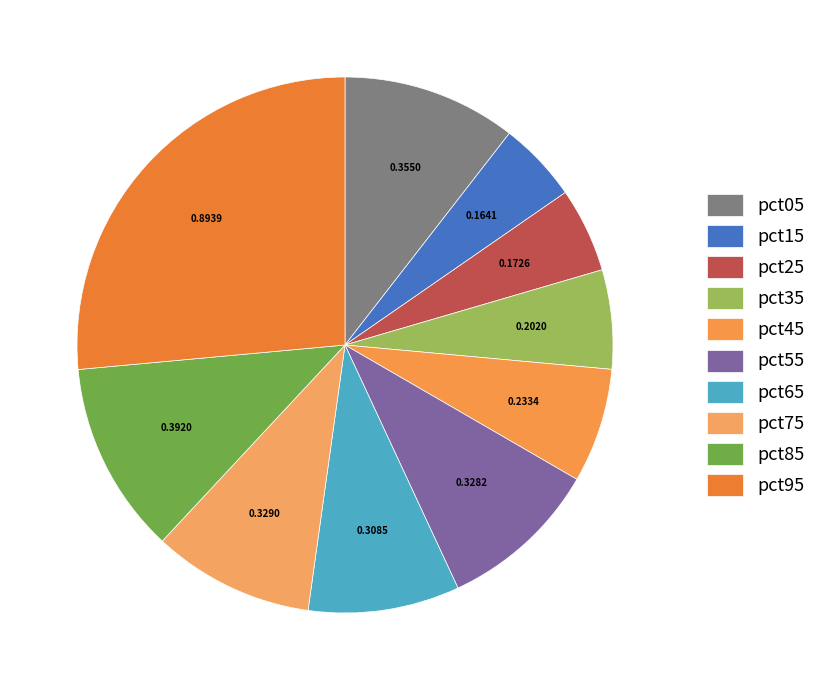

To the nearest percent, what is the difference between the pct95 and pct15 slice percentages?

22%